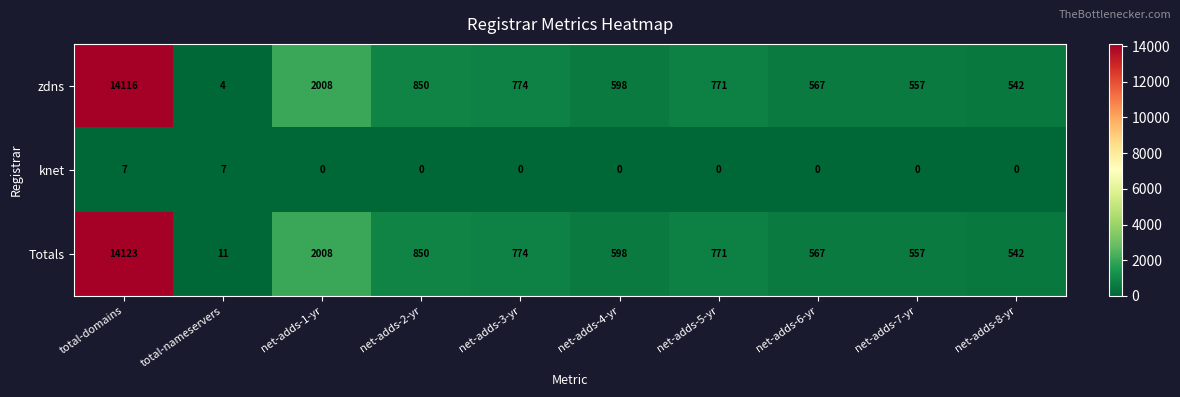

Reading left to right, transcribe all the data shown in this chart.

zdns: total-domains=14116	total-nameservers=4	net-adds-1-yr=2008	net-adds-2-yr=850	net-adds-3-yr=774	net-adds-4-yr=598	net-adds-5-yr=771	net-adds-6-yr=567	net-adds-7-yr=557	net-adds-8-yr=542
knet: total-domains=7	total-nameservers=7	net-adds-1-yr=0	net-adds-2-yr=0	net-adds-3-yr=0	net-adds-4-yr=0	net-adds-5-yr=0	net-adds-6-yr=0	net-adds-7-yr=0	net-adds-8-yr=0
Totals: total-domains=14123	total-nameservers=11	net-adds-1-yr=2008	net-adds-2-yr=850	net-adds-3-yr=774	net-adds-4-yr=598	net-adds-5-yr=771	net-adds-6-yr=567	net-adds-7-yr=557	net-adds-8-yr=542